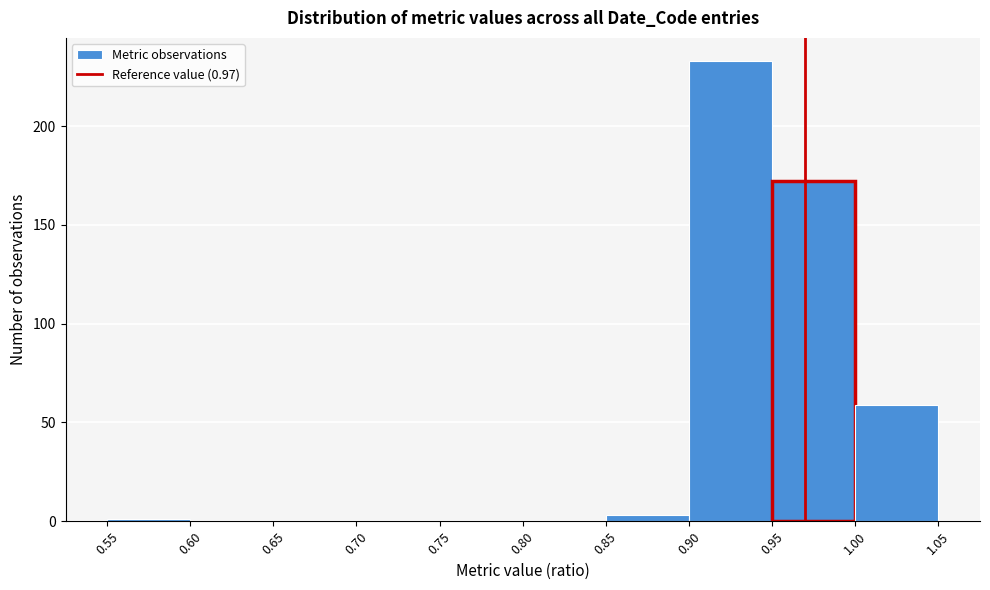

Over which range of the x-axis is the bar tallest?

0.90 to 0.95